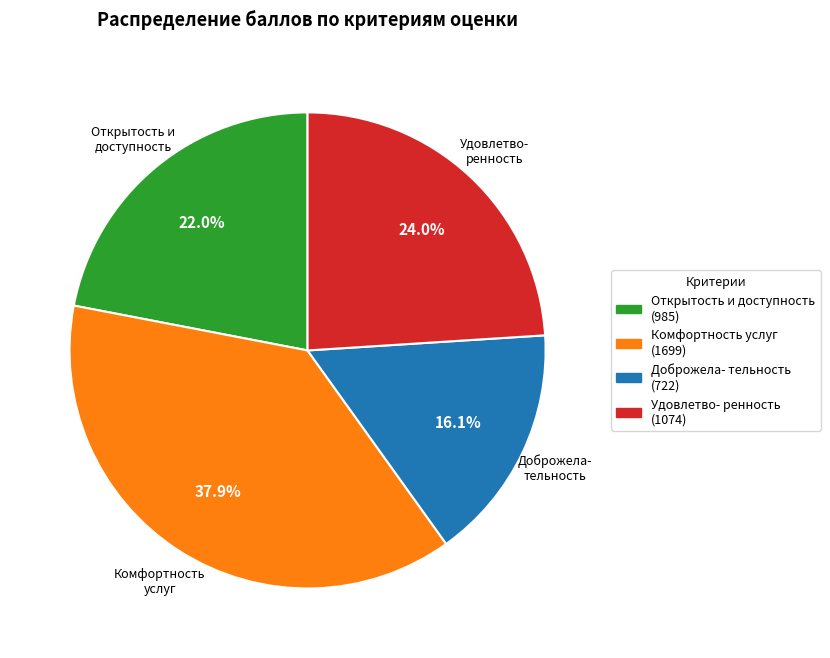

Is there any slice that represents more than half of the pie?

No